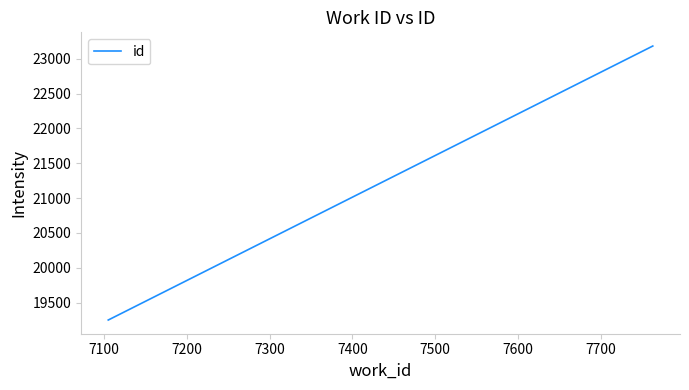

What is the average value?

21216